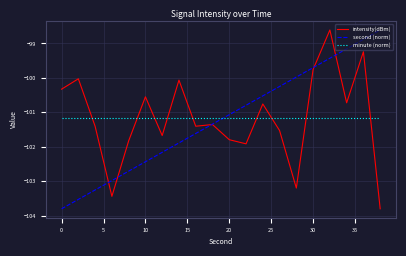

True or false: minute (norm) and second (norm) cross at least once.

True